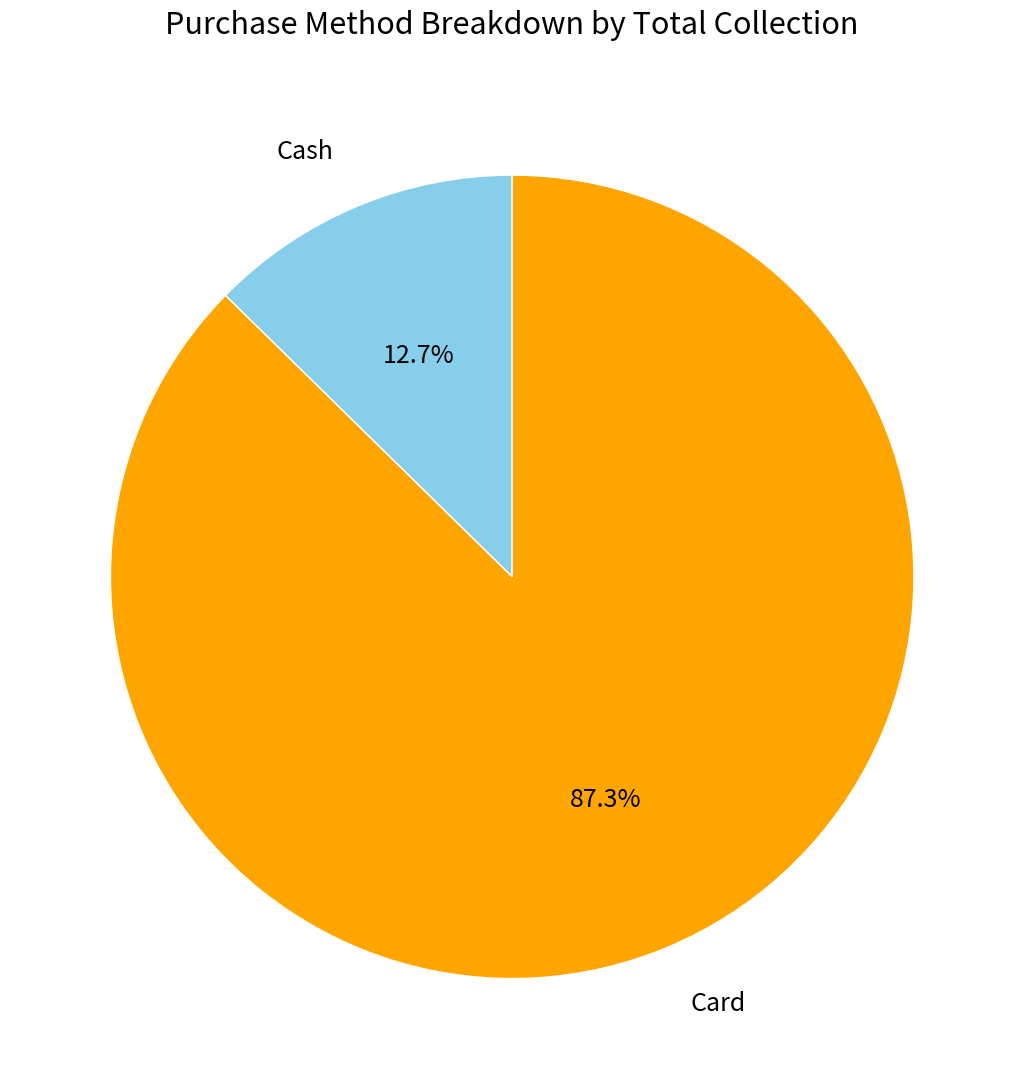

What percentage is NOT represented by Card?

12.7%